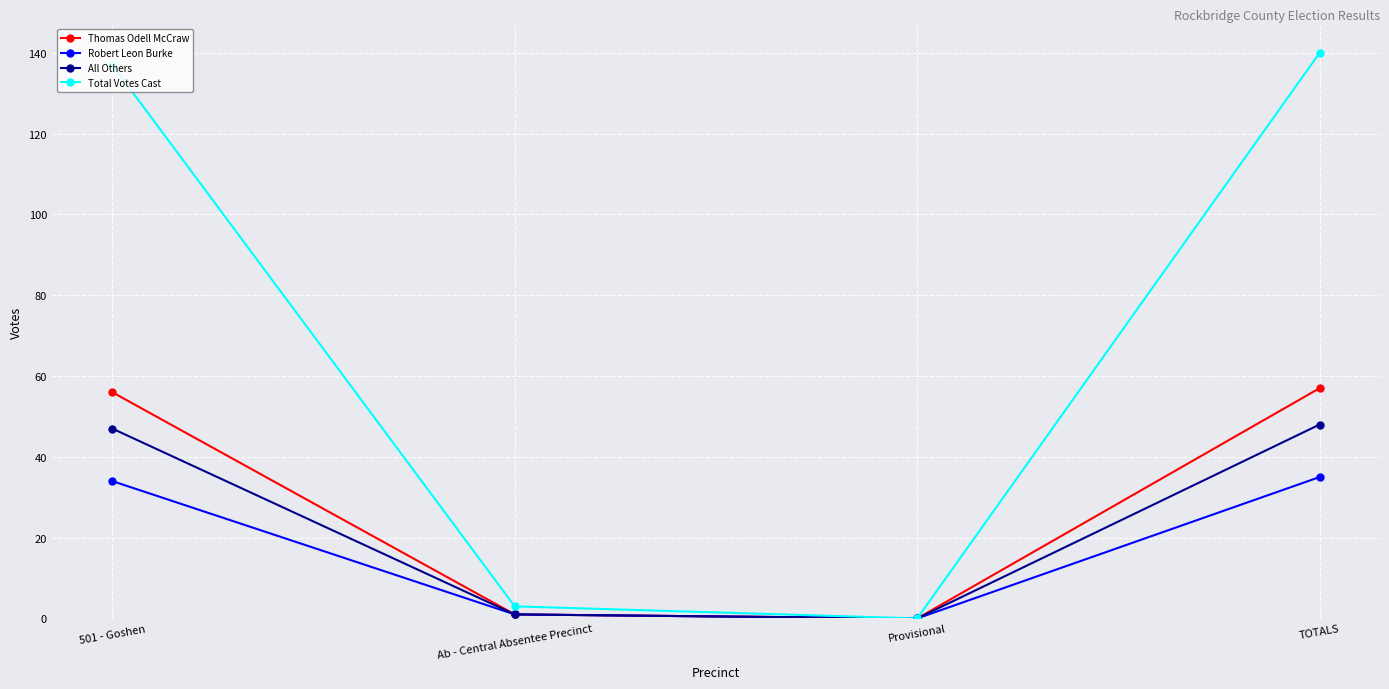

The value of Total Votes Cast at TOTALS is 72. True or false?

False